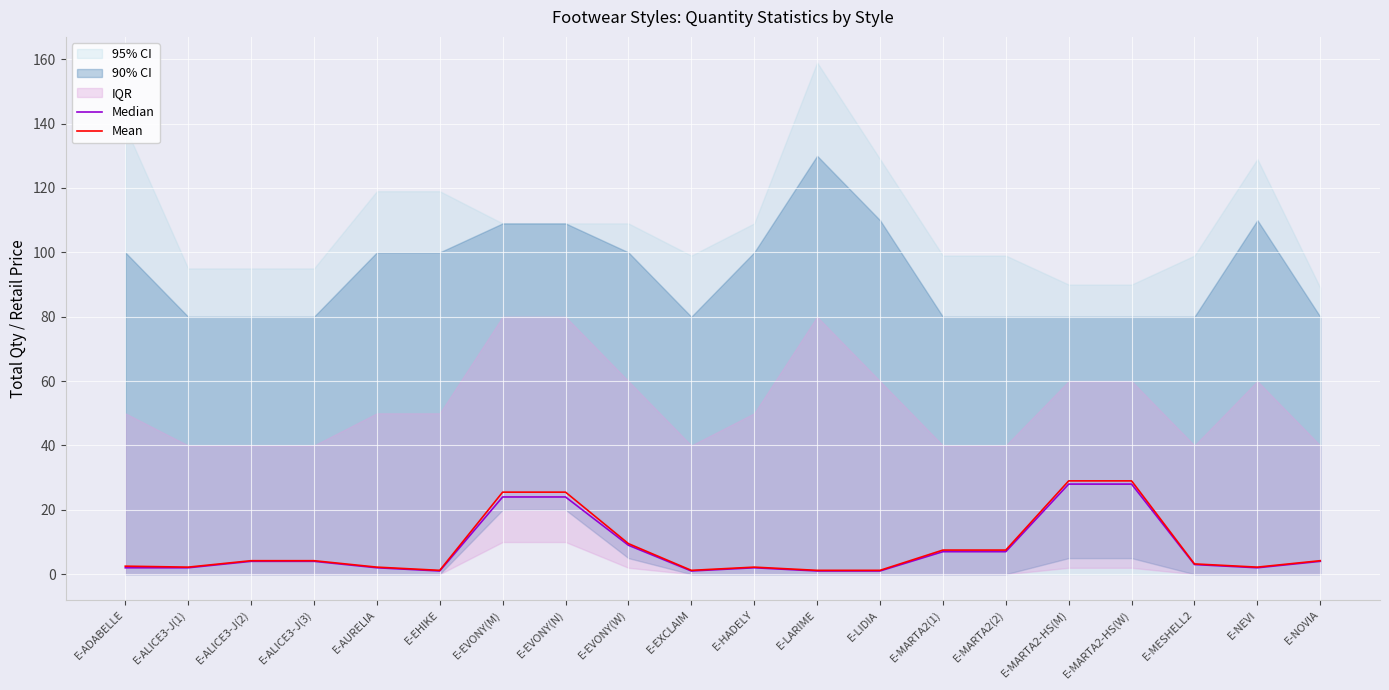

What value does the Median series have at E-HADELY?

2.0